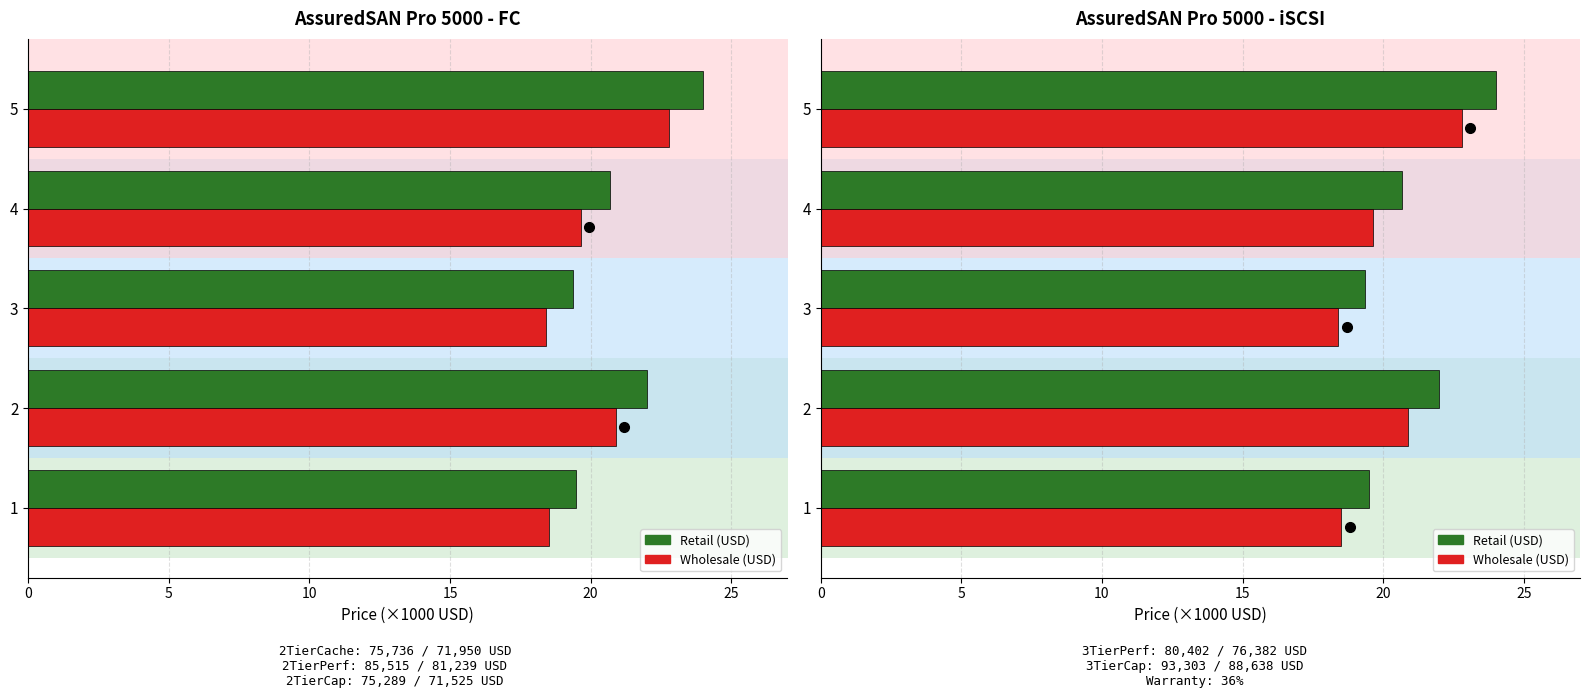

Is it true that Wholesale (USD) equals 18.5 at 1?

True